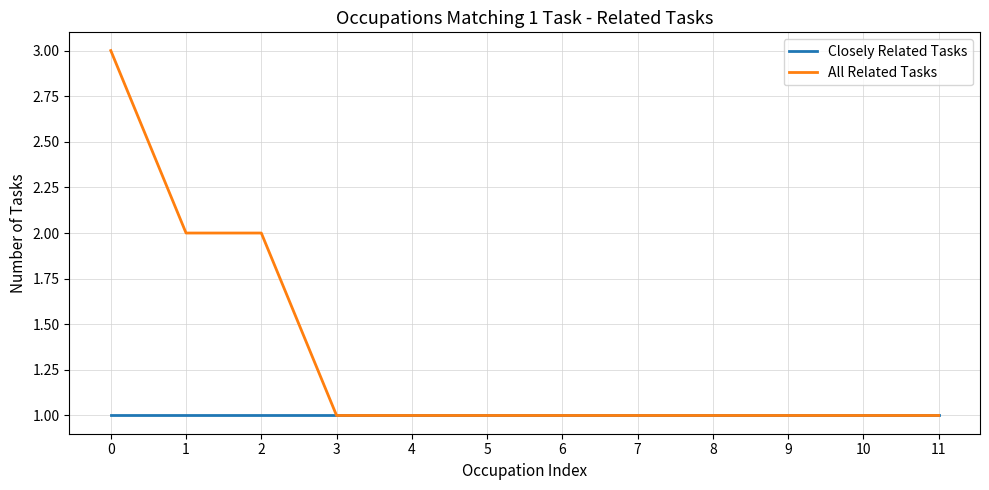

What is the greatest value displayed?

3